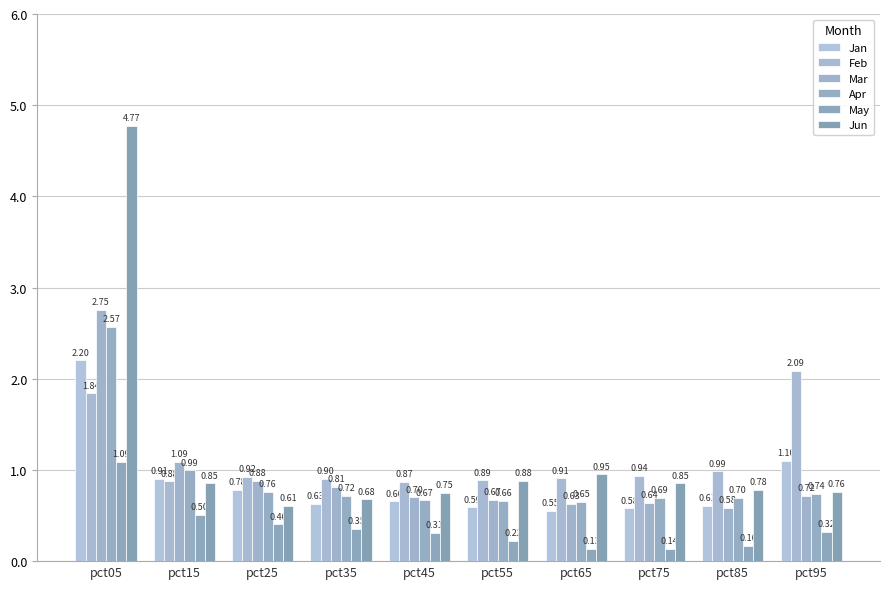

What are all the series names shown in the legend?

Jan, Feb, Mar, Apr, May, Jun